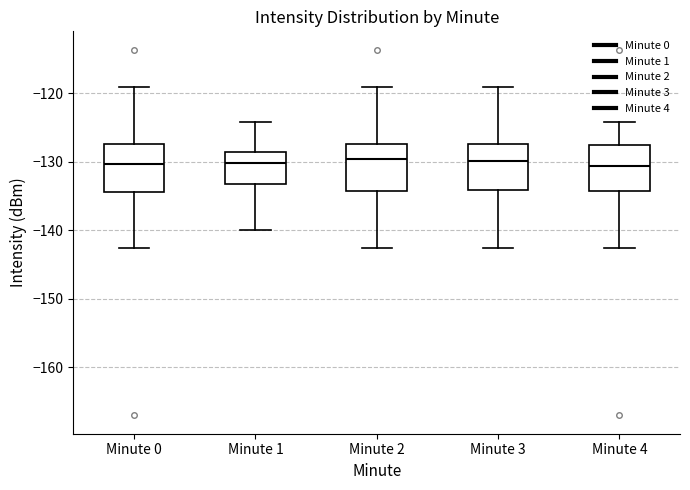

Reading left to right, read every box against the y-axis: the position of its median line, the range the box covers, and the ends of its whiskers. The values are not printed on the chart, so give them approximately, as read against the axis.

Minute 0: median -130, box -135 to -127, whiskers -143 to -119
Minute 1: median -130, box -133 to -129, whiskers -140 to -124
Minute 2: median -130, box -134 to -127, whiskers -143 to -119
Minute 3: median -130, box -134 to -127, whiskers -143 to -119
Minute 4: median -131, box -134 to -128, whiskers -143 to -124